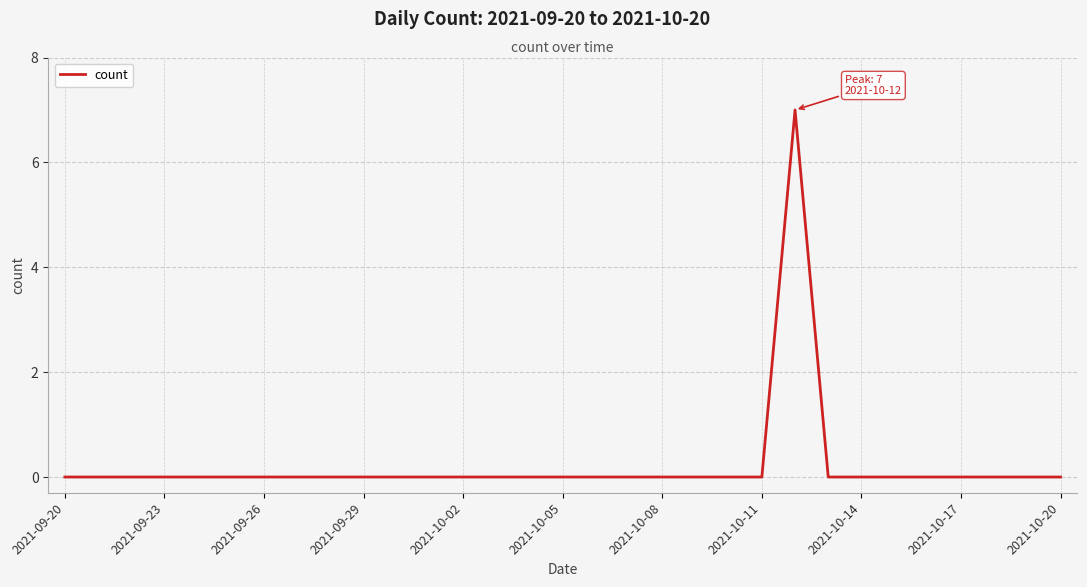

What is the difference between the maximum and minimum values?

7